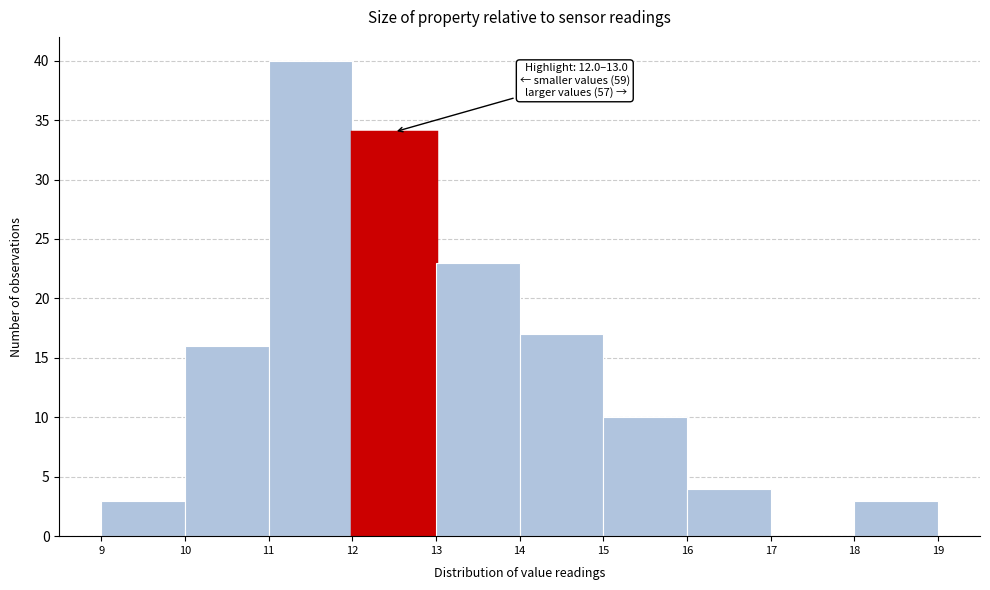

Which range on the x-axis has the tallest bar?

11 to 12